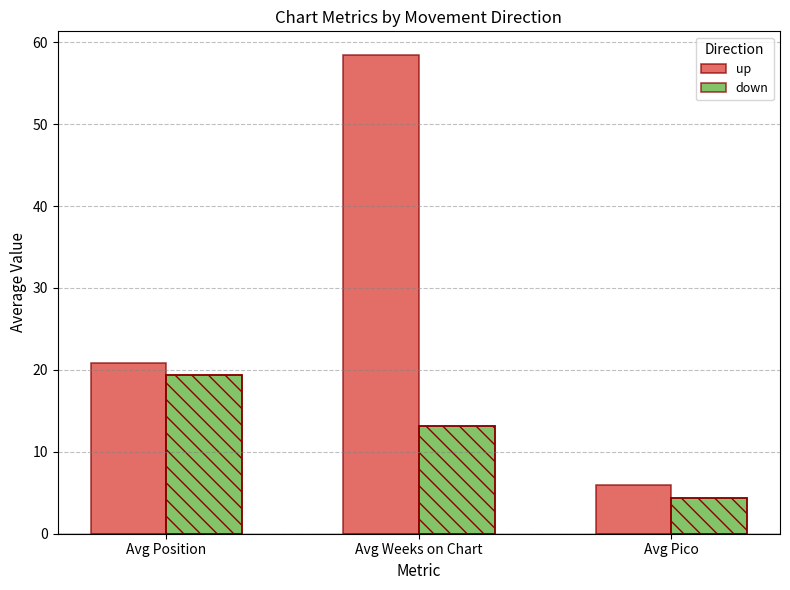

Count the number of categories in the chart.

3